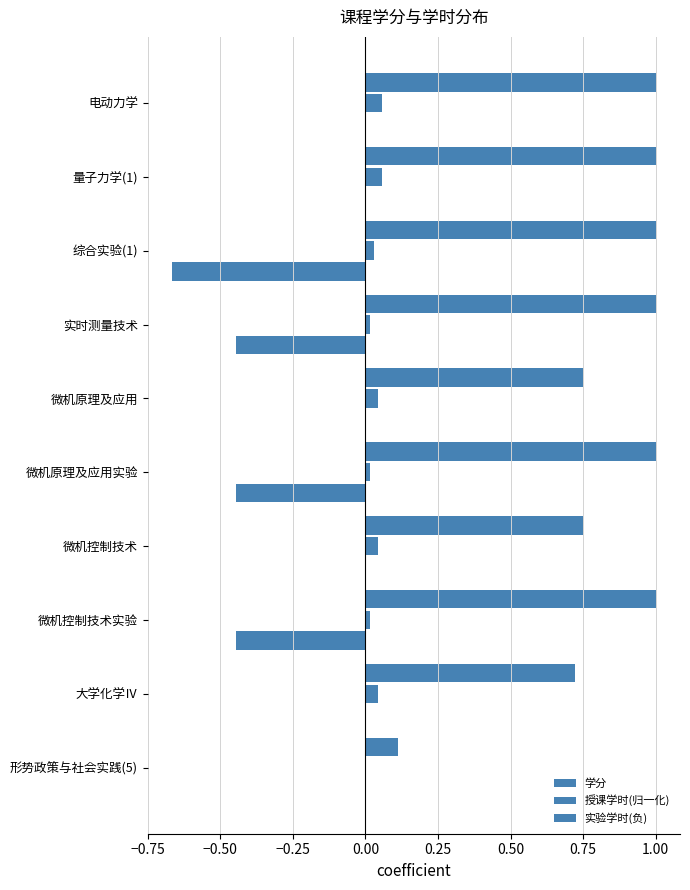

How many data points does each series have?

10